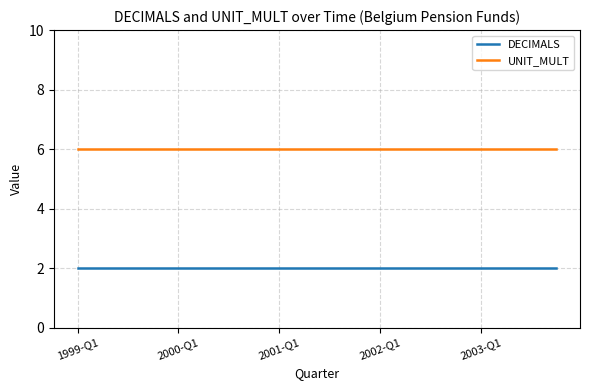

What is the lowest value of the UNIT_MULT series?

6